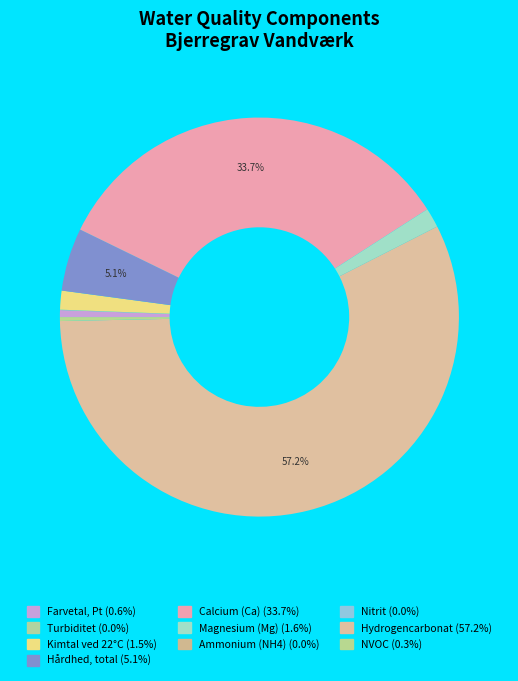

Is it true that Hydrogencarbonat is 64% of the pie?

False